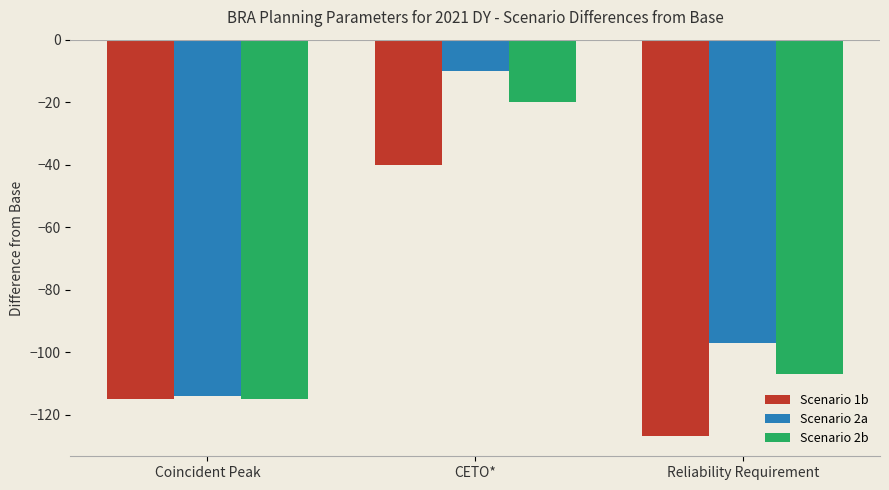

Which series has the largest total across all categories?

Scenario 2a